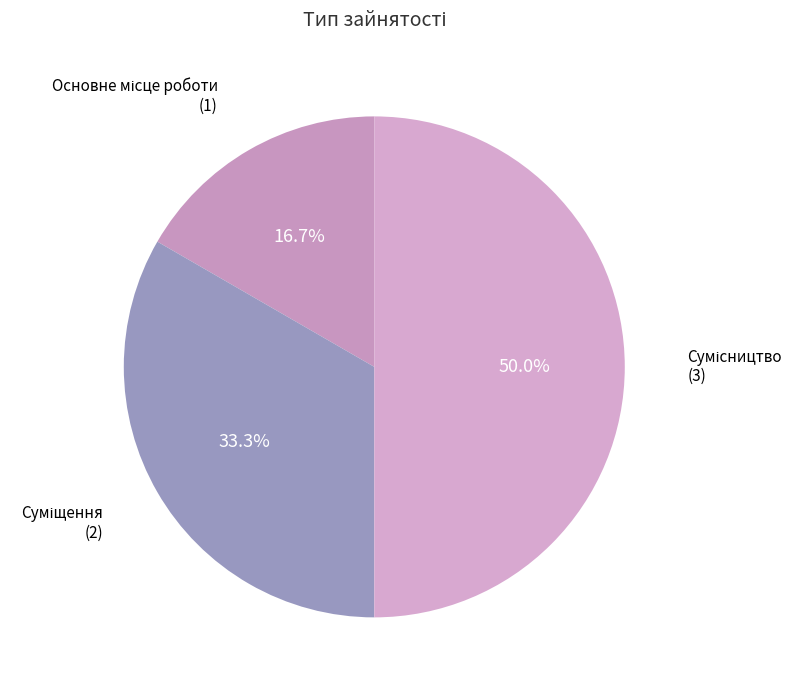

Which slice is the largest?

Сумісництво